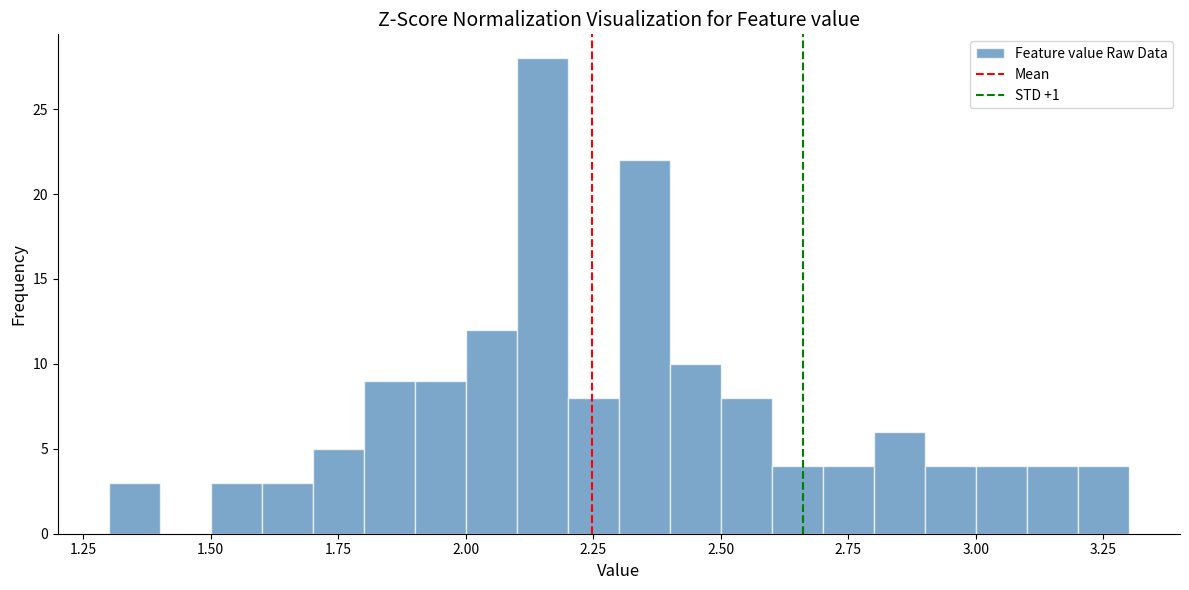

Around what value on the x-axis is the tallest bar? Give the approximate position of its centre, as read against the axis.

2.15